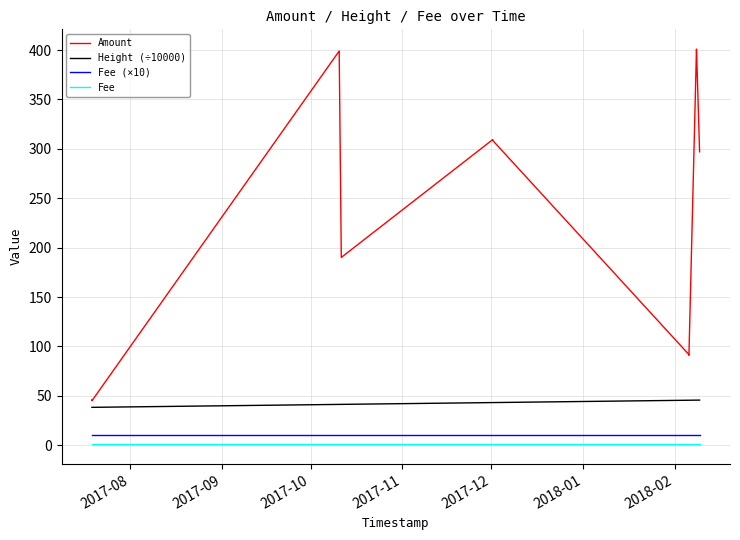

What is the highest value of the Fee (×10) series?

10.0